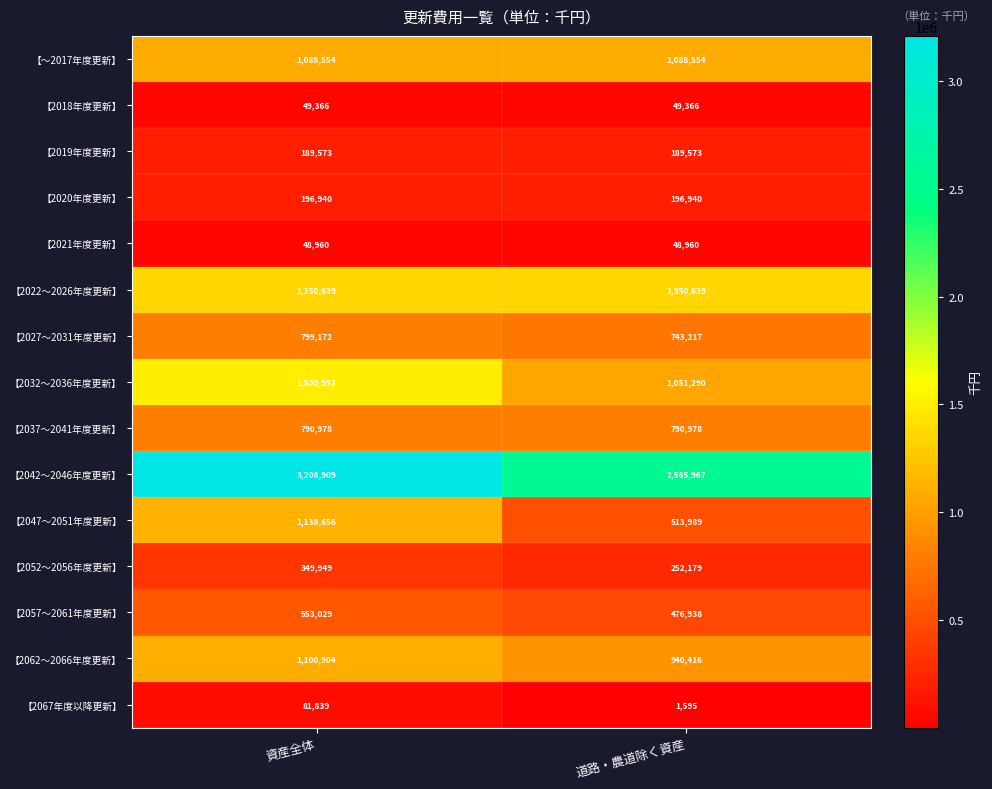

Reading right to left, transcribe all the data shown in this chart.

【～2017年度更新】: 1088554	1088554
【2018年度更新】: 49366	49366
【2019年度更新】: 189573	189573
【2020年度更新】: 196940	196940
【2021年度更新】: 48960	48960
【2022～2026年度更新】: 1350639	1350639
【2027～2031年度更新】: 743217	799172
【2032～2036年度更新】: 1051290	1500952
【2037～2041年度更新】: 790978	790978
【2042～2046年度更新】: 2565967	3208909
【2047～2051年度更新】: 513989	1138656
【2052～2056年度更新】: 252179	349949
【2057～2061年度更新】: 476938	553029
【2062～2066年度更新】: 940416	1100904
【2067年度以降更新】: 1595	81839